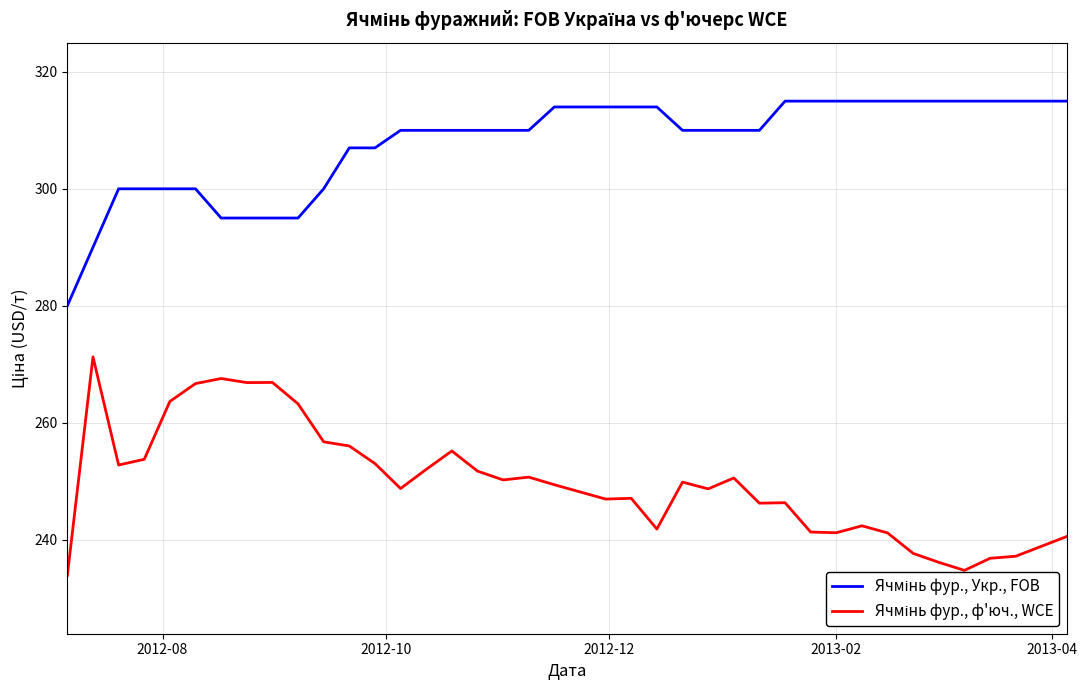

What is the greatest value displayed?

315.0